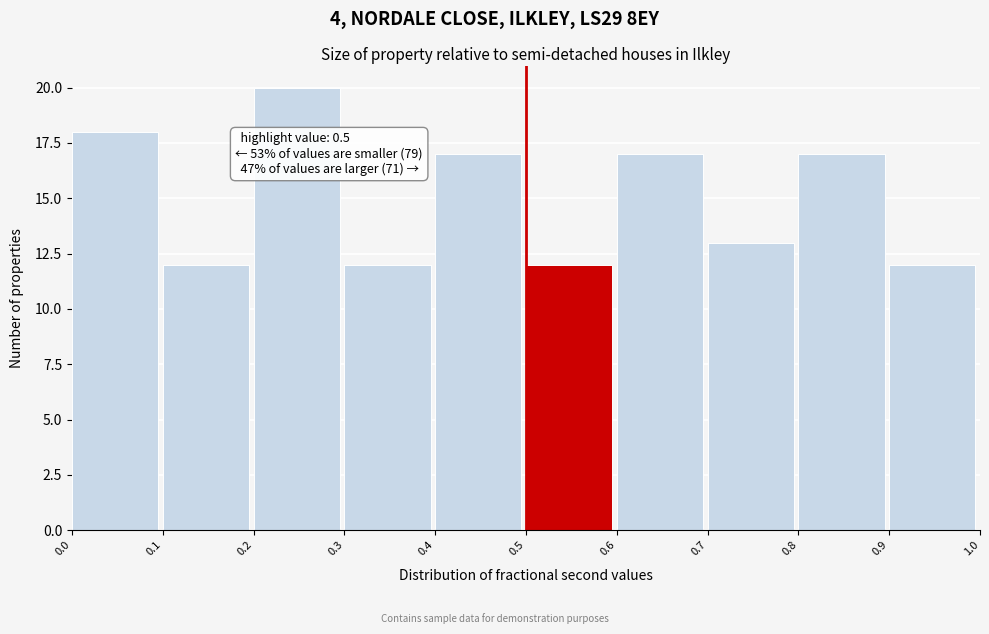

Which range on the x-axis has the tallest bar?

0.2 to 0.3